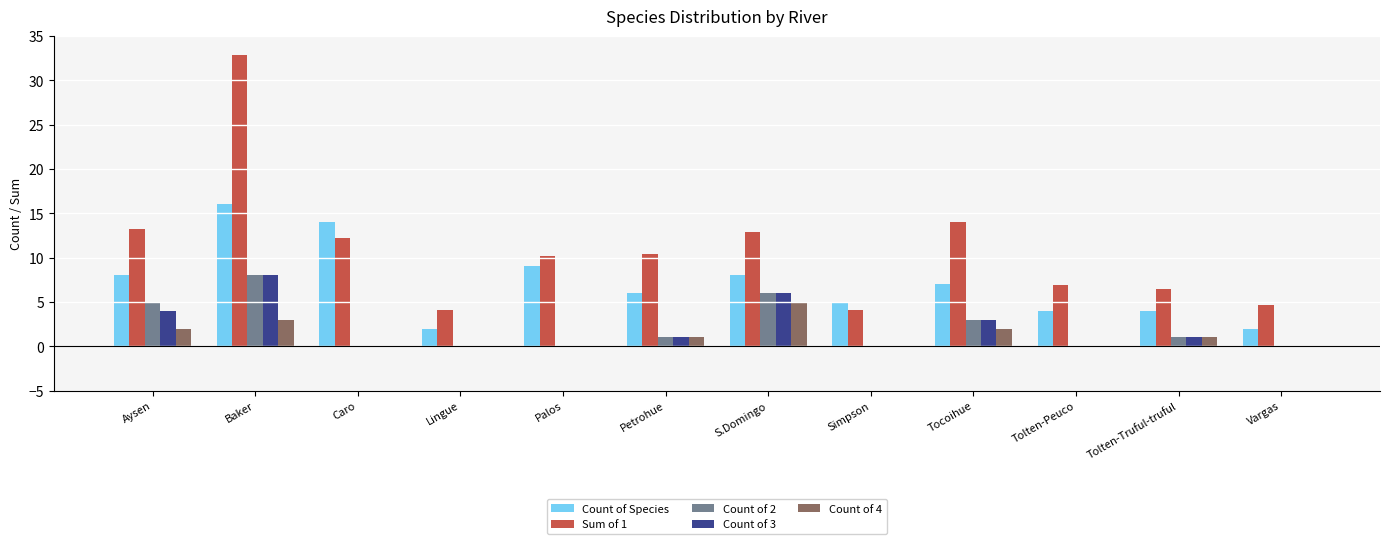

Which label corresponds to the largest value in the chart?

Baker